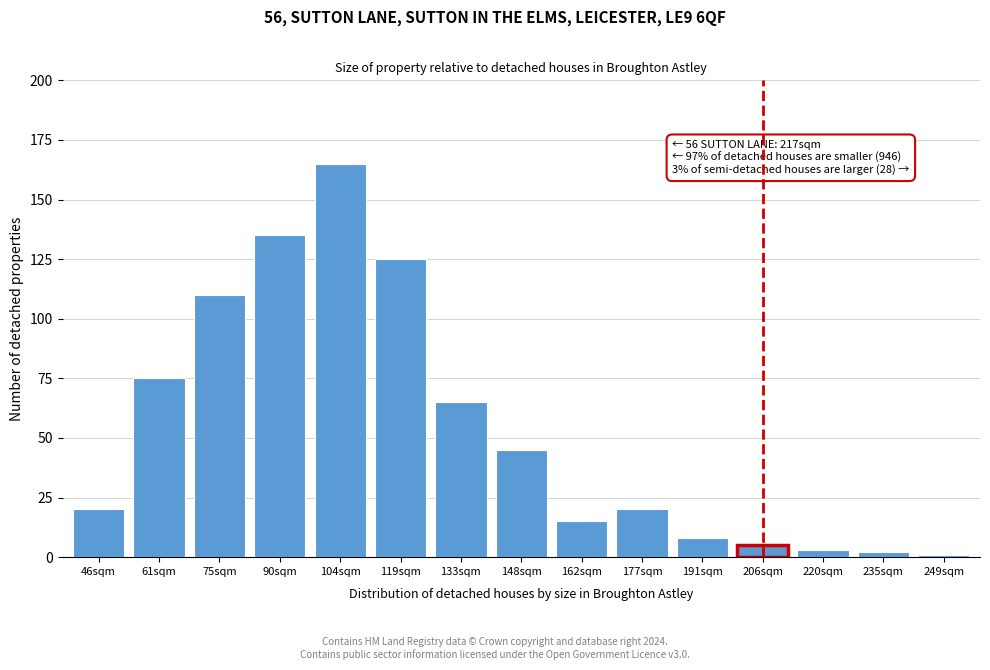

Reading right to left, extract all data points from this chart.

249sqm=1	235sqm=2	220sqm=3	206sqm=5	191sqm=8	177sqm=20	162sqm=15	148sqm=45	133sqm=65	119sqm=125	104sqm=165	90sqm=135	75sqm=110	61sqm=75	46sqm=20